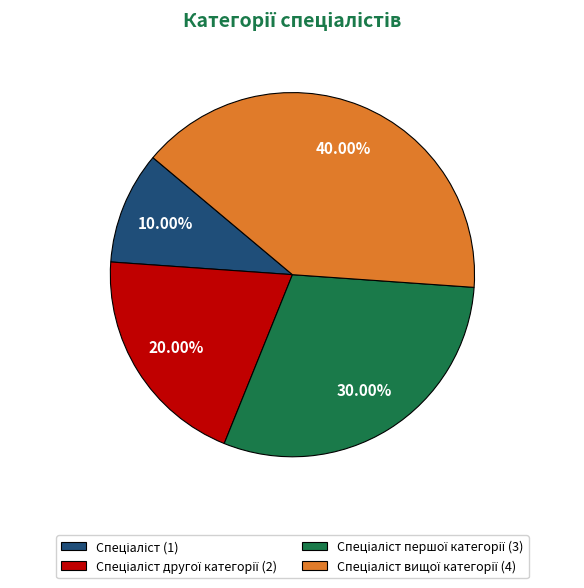

Is there any slice that represents more than half of the pie?

No